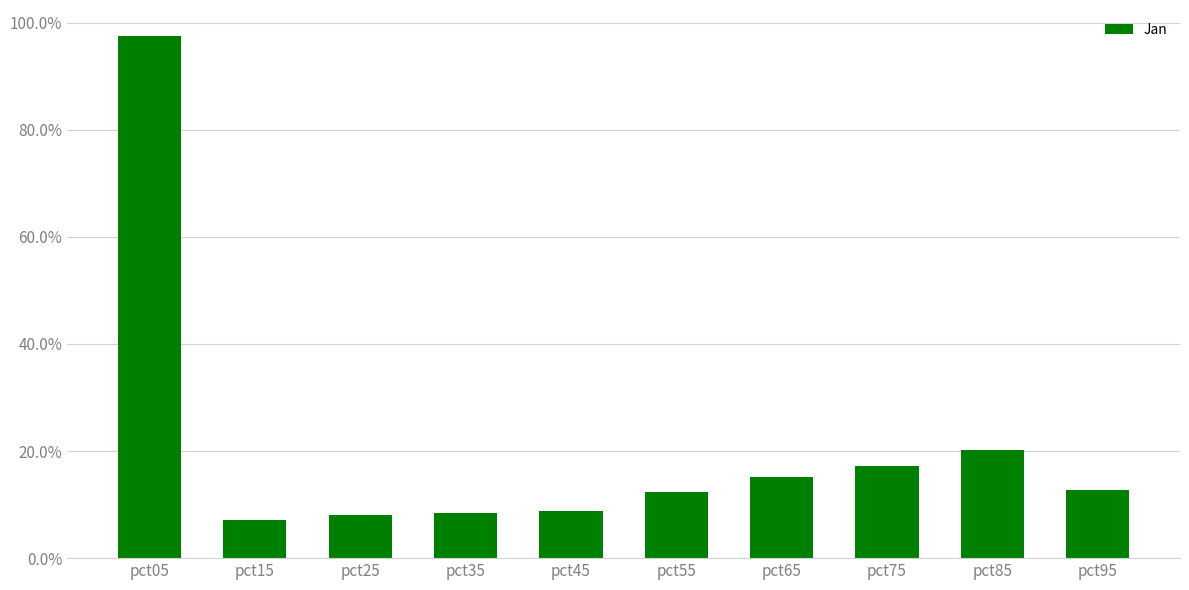

Reading left to right, what are all the values shown in this chart?

pct05=1.0	pct15=0.1	pct25=0.1	pct35=0.1	pct45=0.1	pct55=0.1	pct65=0.2	pct75=0.2	pct85=0.2	pct95=0.1